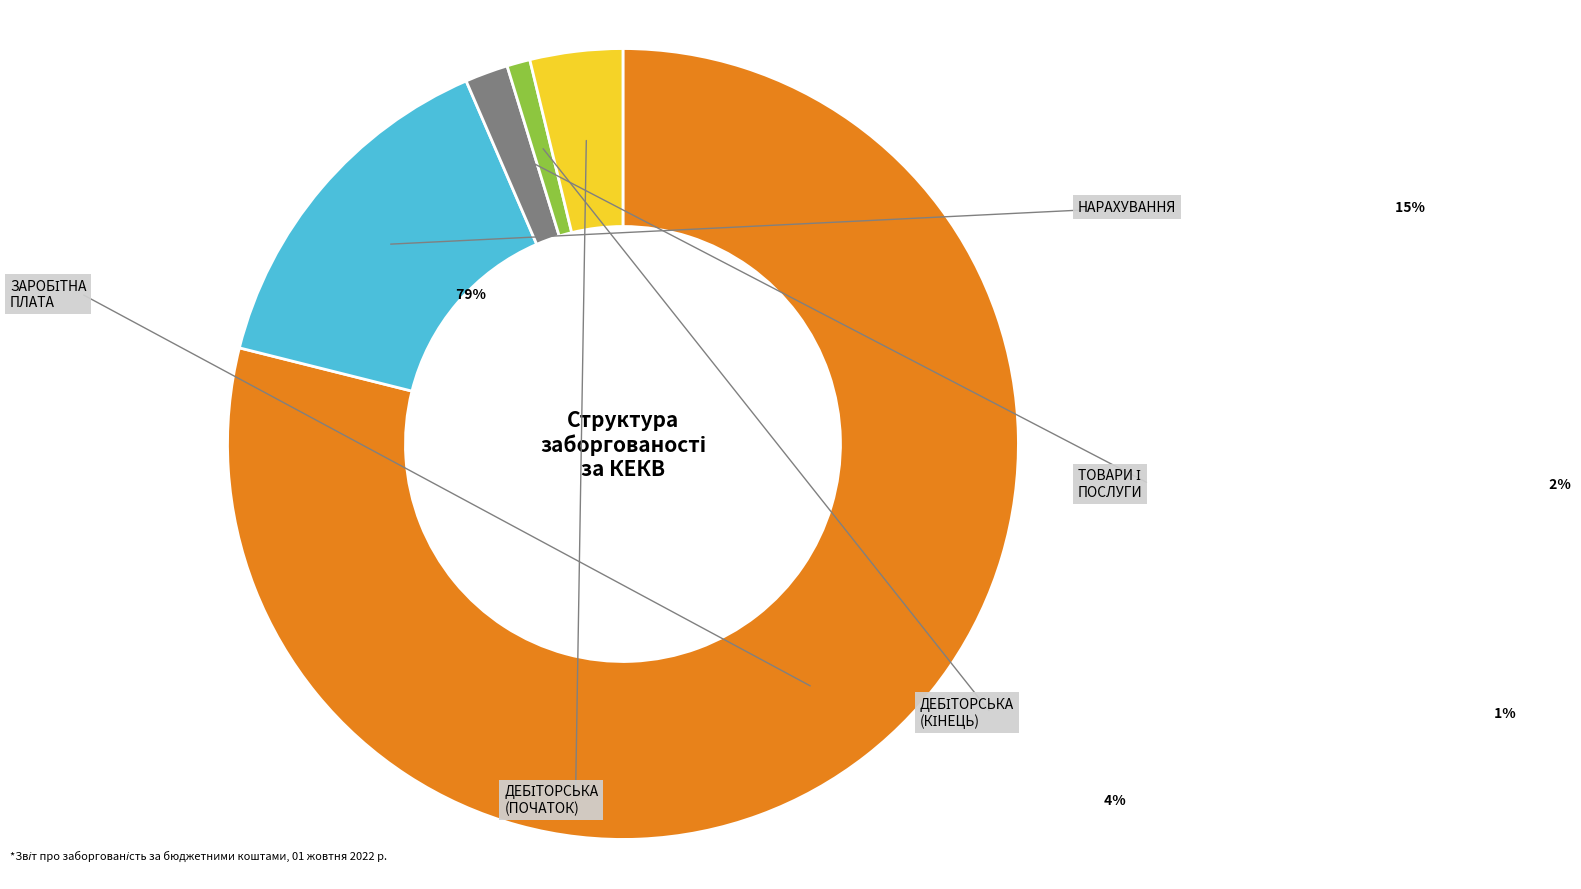

To the nearest percent, what percentage of the pie is Використання товарів і послуг?

2%